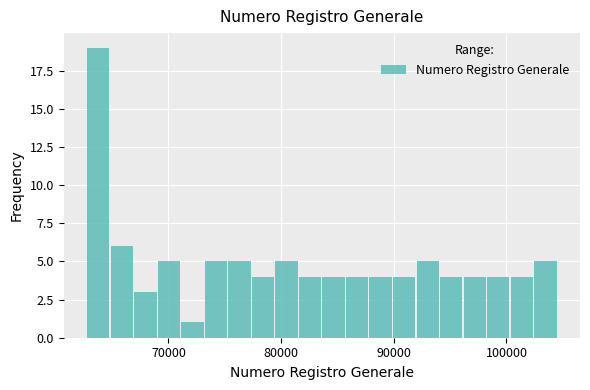

Around what value on the x-axis is the tallest bar? Give the approximate position of its centre, as read against the axis.

64000